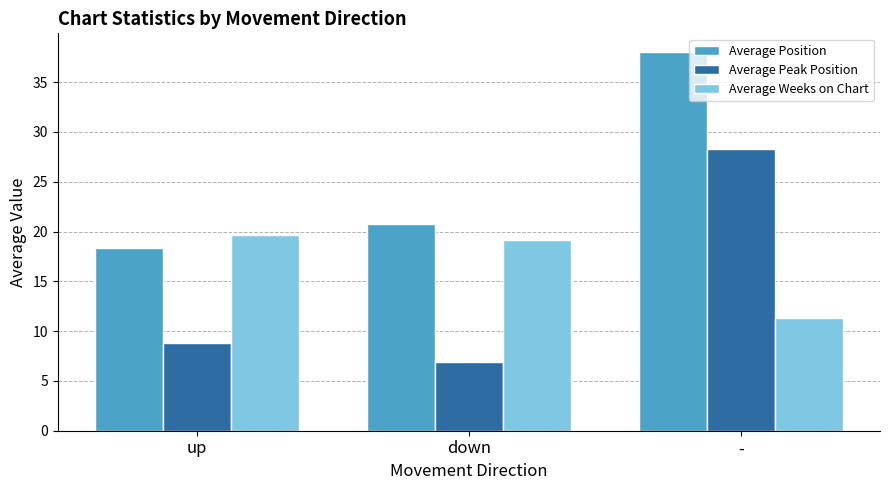

At which category is the sum across all series the highest?

-